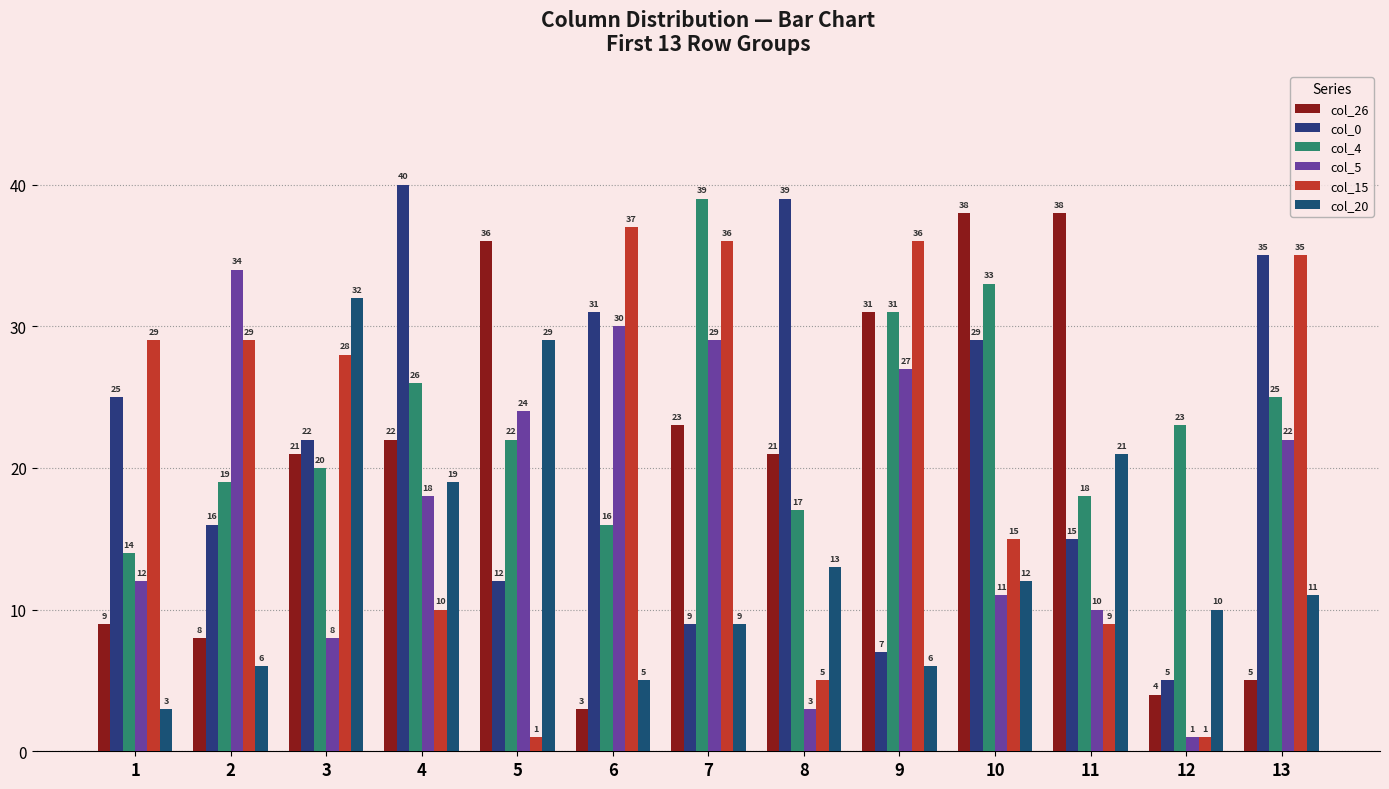

What is the total value across all series at 7?

145